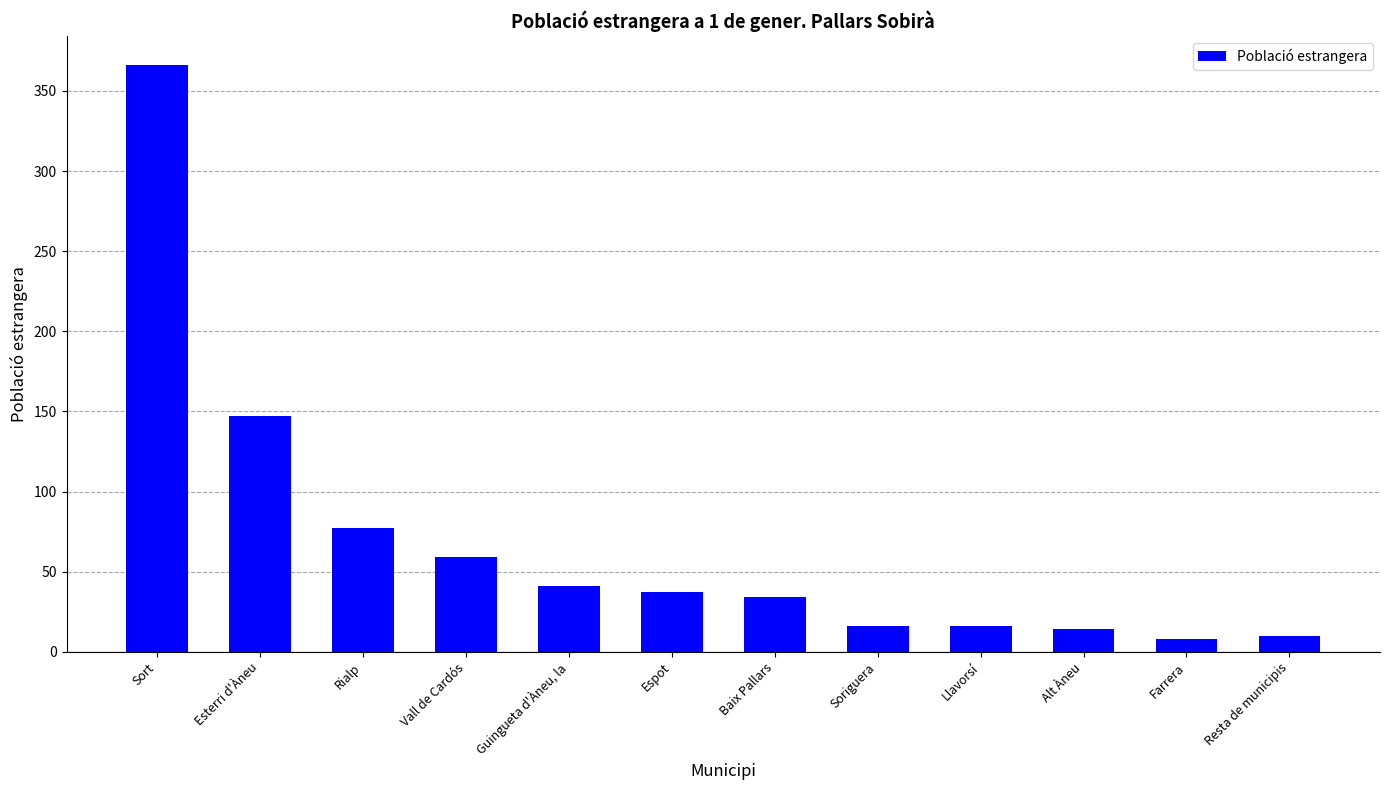

What is the difference between the second highest and second lowest values?

137